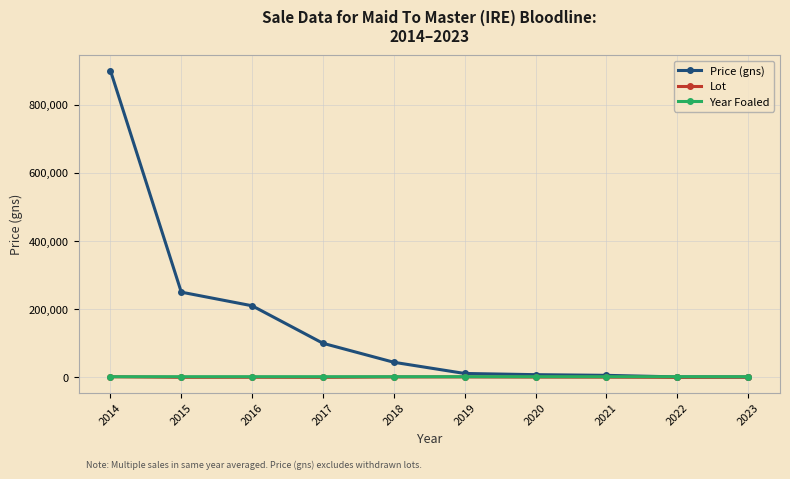

The value of Price (gns) at 2015 is 250000.0. True or false?

True